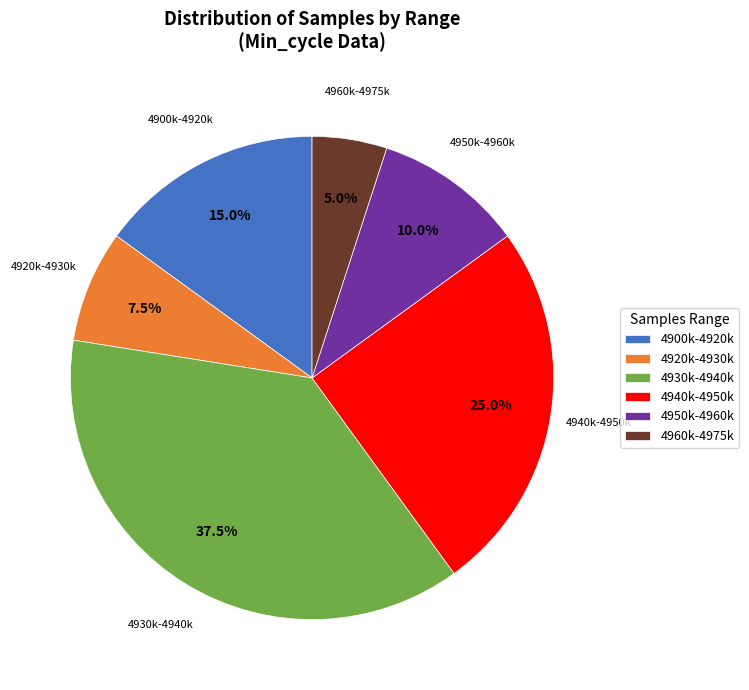

Is the sum of 4930k-4940k and 4920k-4930k greater than half?

No